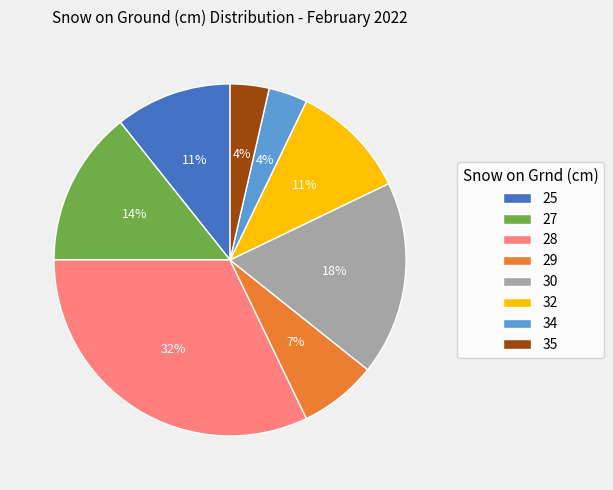

How many slices are in this pie chart?

8